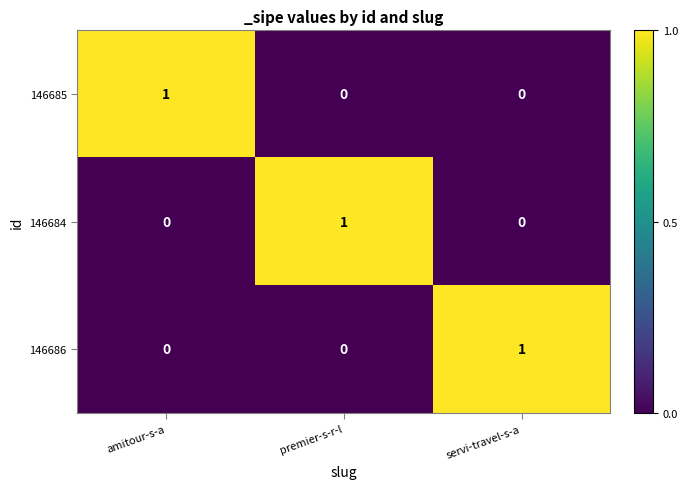

Count the number of data series in this chart.

3